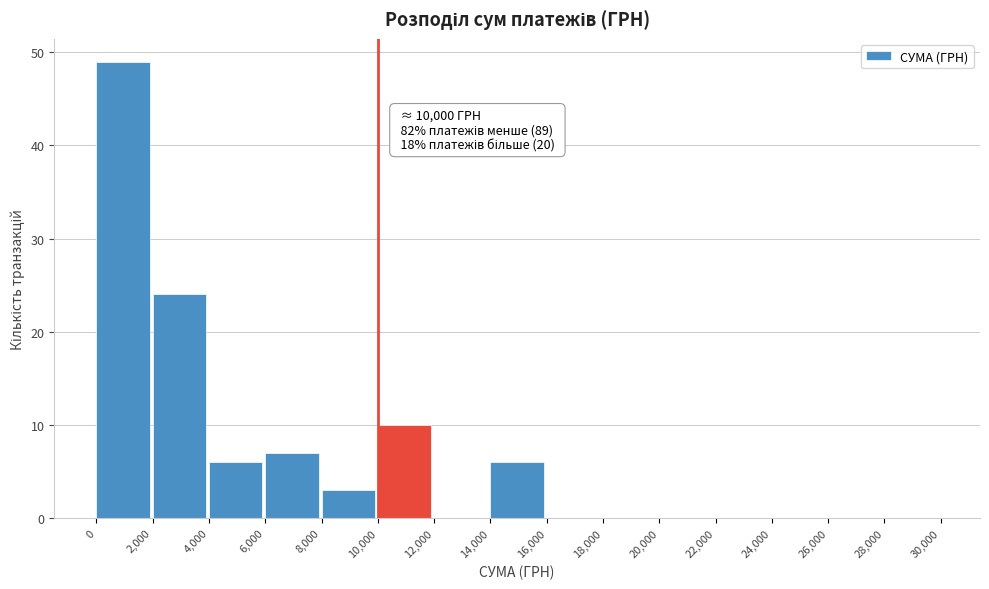

Over which range of the x-axis is the bar tallest?

0 to 2,000